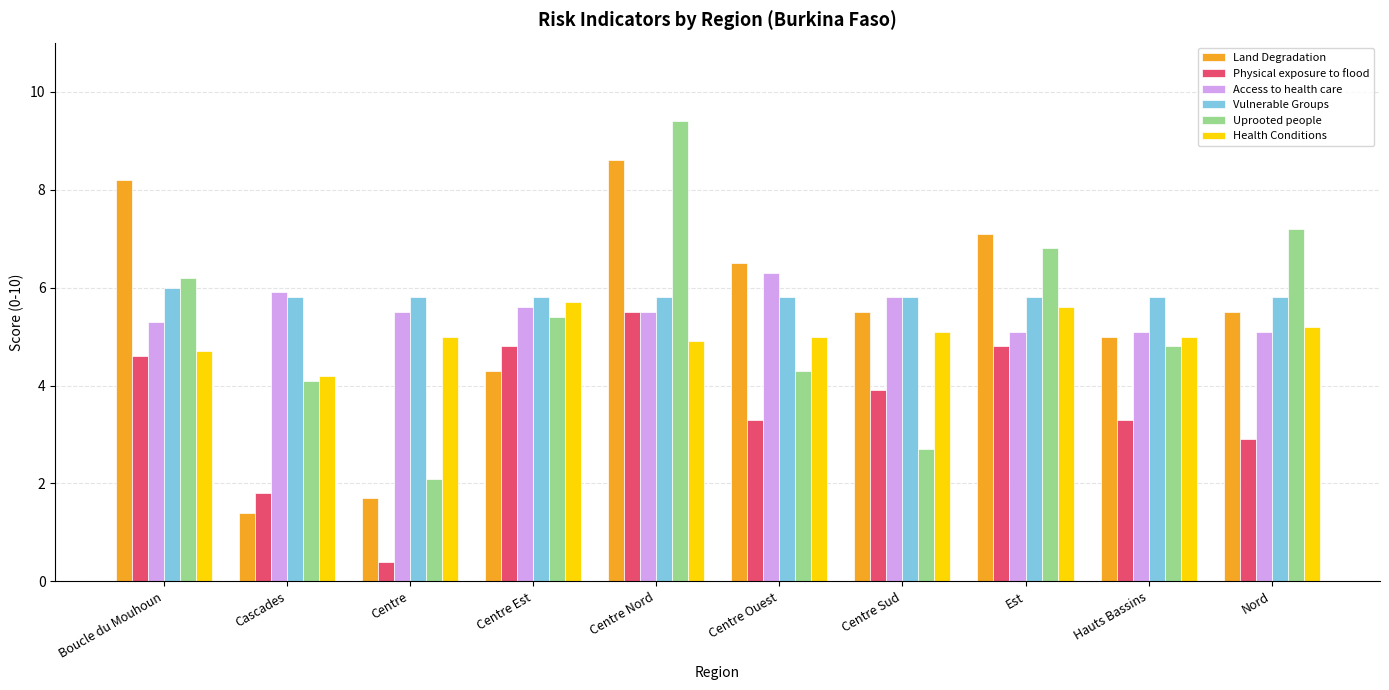

Reading left to right, what are all the values shown in this chart?

Land Degradation: Boucle du Mouhoun=8.2	Cascades=1.4	Centre=1.7	Centre Est=4.3	Centre Nord=8.6	Centre Ouest=6.5	Centre Sud=5.5	Est=7.1	Hauts Bassins=5.0	Nord=5.5
Physical exposure to flood: Boucle du Mouhoun=4.6	Cascades=1.8	Centre=0.4	Centre Est=4.8	Centre Nord=5.5	Centre Ouest=3.3	Centre Sud=3.9	Est=4.8	Hauts Bassins=3.3	Nord=2.9
Access to health care: Boucle du Mouhoun=5.3	Cascades=5.9	Centre=5.5	Centre Est=5.6	Centre Nord=5.5	Centre Ouest=6.3	Centre Sud=5.8	Est=5.1	Hauts Bassins=5.1	Nord=5.1
Vulnerable Groups: Boucle du Mouhoun=6.0	Cascades=5.8	Centre=5.8	Centre Est=5.8	Centre Nord=5.8	Centre Ouest=5.8	Centre Sud=5.8	Est=5.8	Hauts Bassins=5.8	Nord=5.8
Uprooted people: Boucle du Mouhoun=6.2	Cascades=4.1	Centre=2.1	Centre Est=5.4	Centre Nord=9.4	Centre Ouest=4.3	Centre Sud=2.7	Est=6.8	Hauts Bassins=4.8	Nord=7.2
Health Conditions: Boucle du Mouhoun=4.7	Cascades=4.2	Centre=5.0	Centre Est=5.7	Centre Nord=4.9	Centre Ouest=5.0	Centre Sud=5.1	Est=5.6	Hauts Bassins=5.0	Nord=5.2